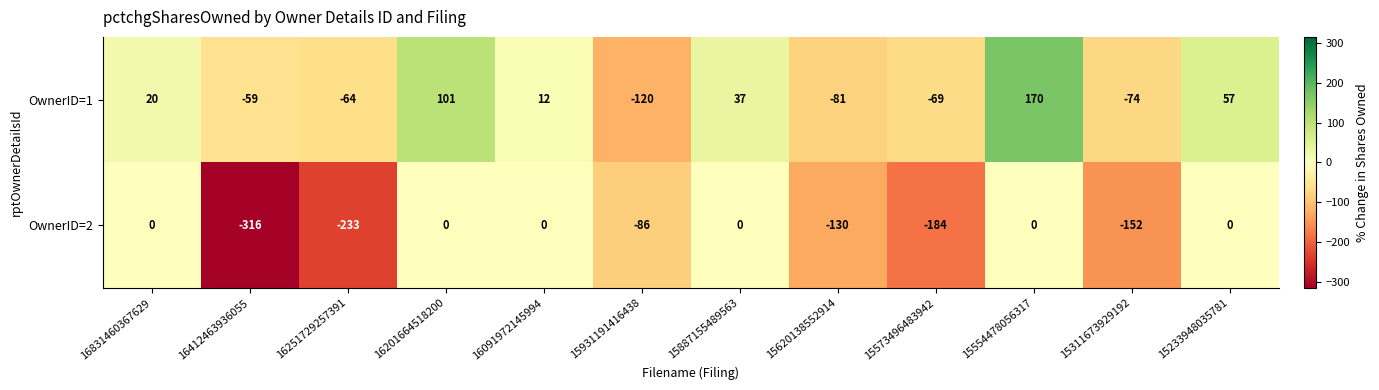

At which category does the chart reach its peak across all series?

15554478056317